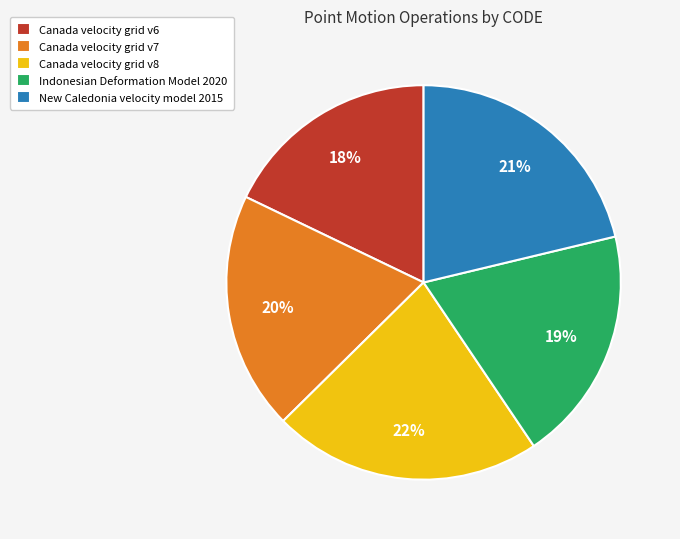

To the nearest percent, what percentage of the pie is Canada velocity grid v8?

22%